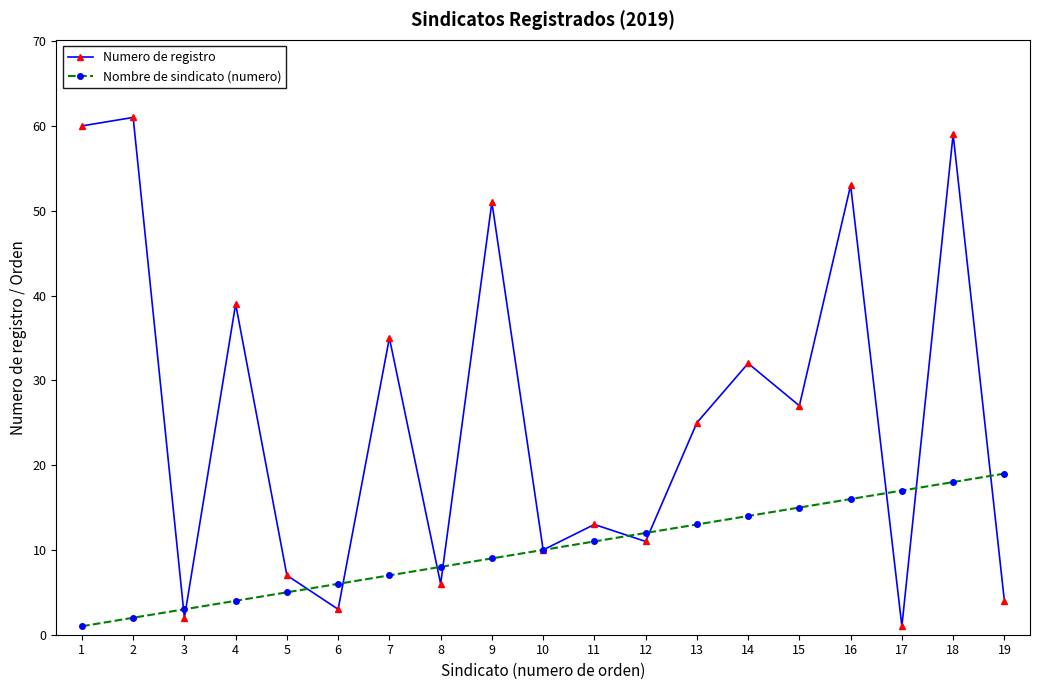

Where do Numero de registro and Nombre de sindicato (numero) first cross each other?

2 and 3